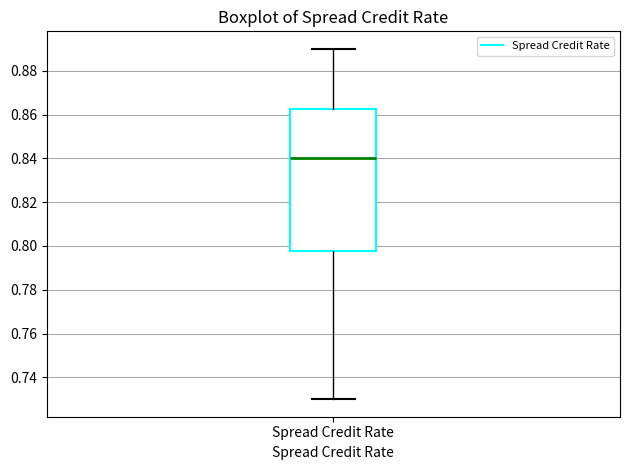

Where does the upper whisker of the box for Spread Credit Rate end on the y-axis? The values are not printed on the chart, so give them approximately, as read against the axis.

0.890